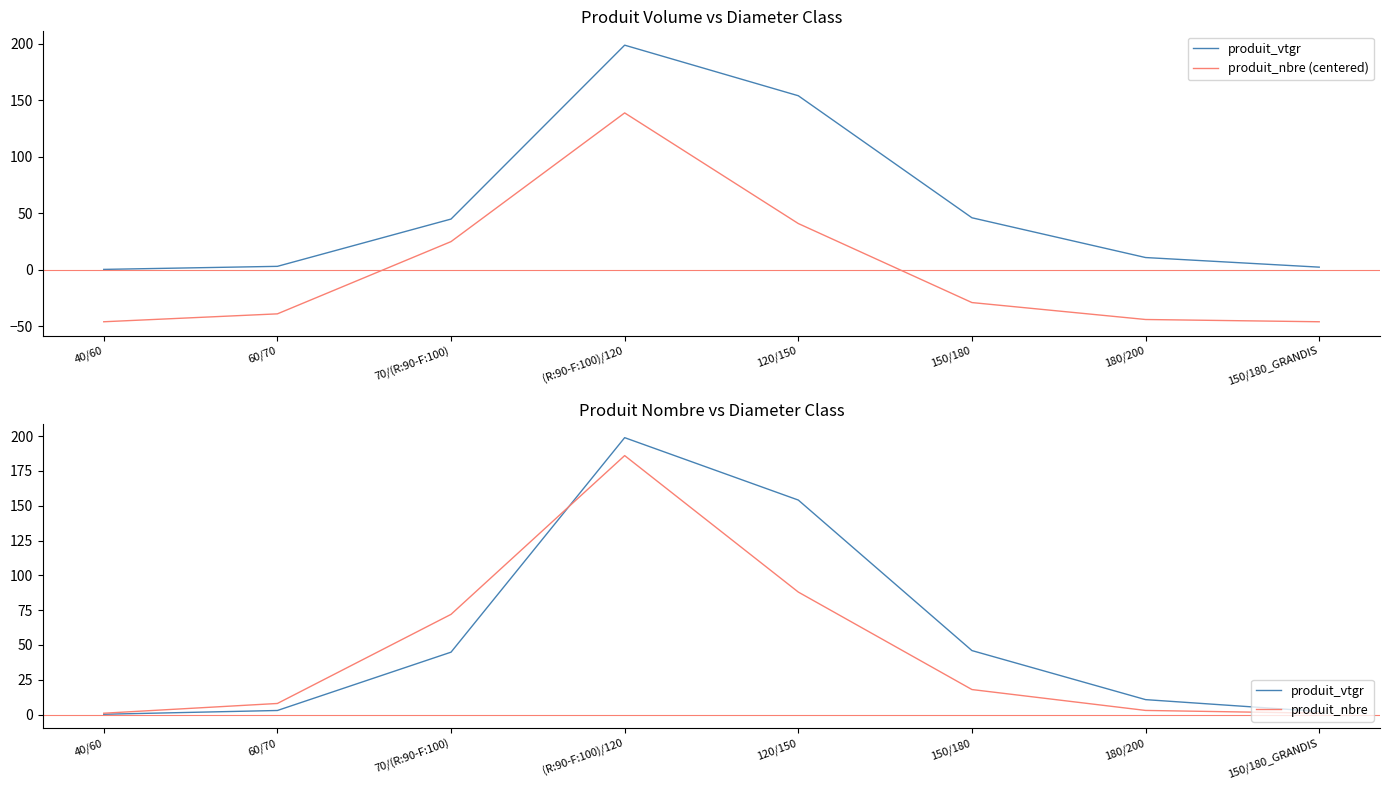

Reading right to left, extract all data points from this chart.

produit_vtgr: 2.2	10.8	46.0	154.1	198.9	44.8	3.0	0.3
produit_nbre (centered): -46.1	-44.1	-29.1	40.9	138.9	24.9	-39.1	-46.1
produit_nbre: 1.0	3.0	18.0	88.0	186.0	72.0	8.0	1.0